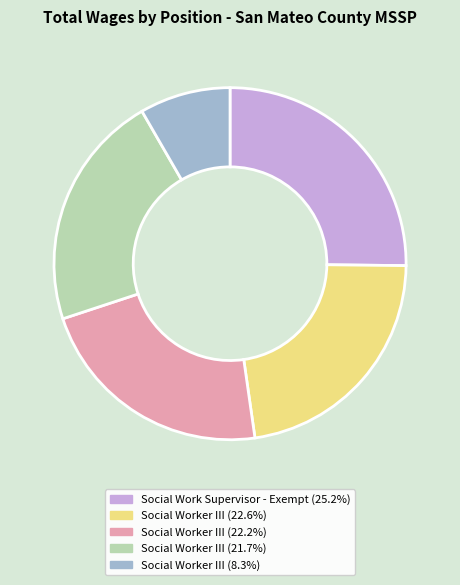

How many slices are in this pie chart?

5